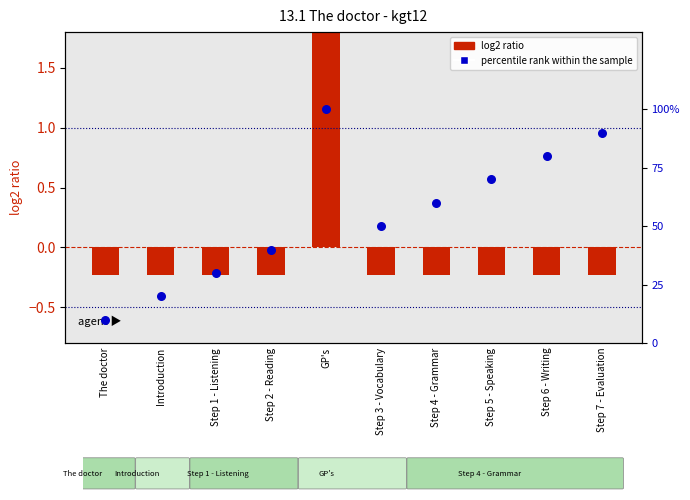

Is the value of percentile rank within the sample at Step 5 - Speaking greater than the value of log2 ratio at Introduction?

Yes